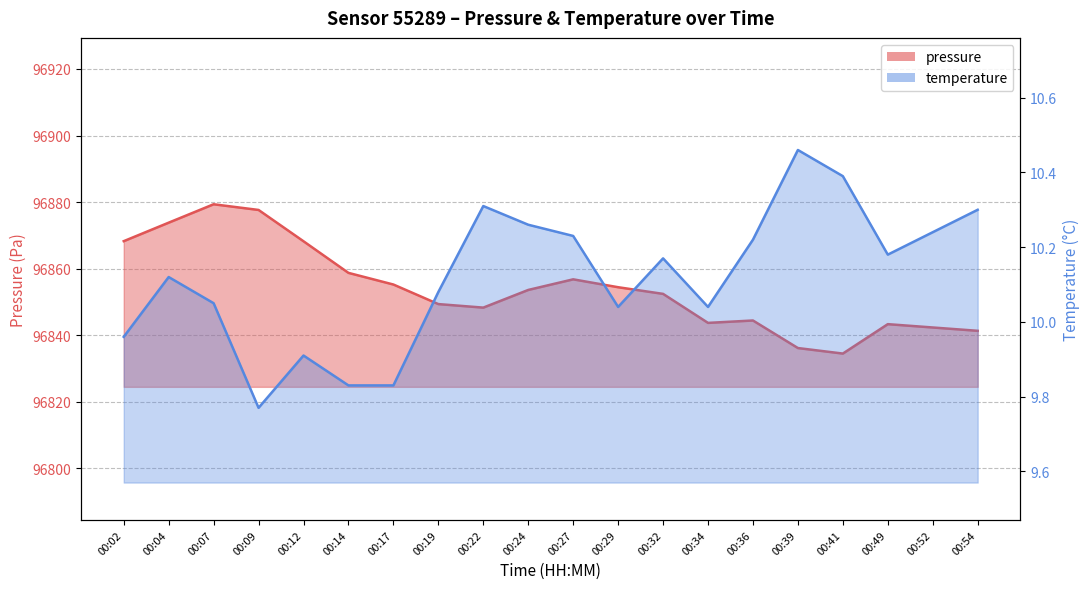

Between 00:36 and 00:49, which series saw the biggest shift?

pressure